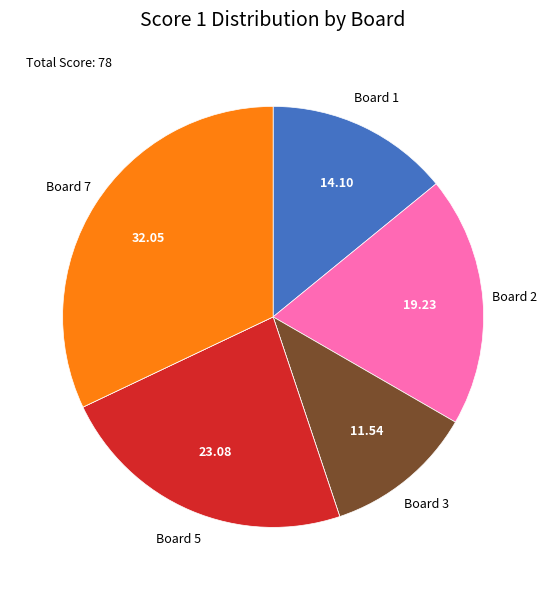

Is there a majority slice in this chart?

No